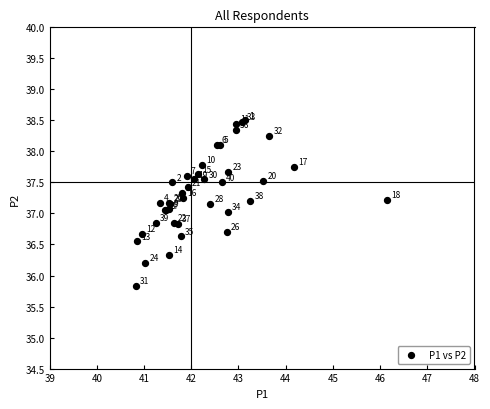

What Y value in the scatter plot is closest to 37?

37.0